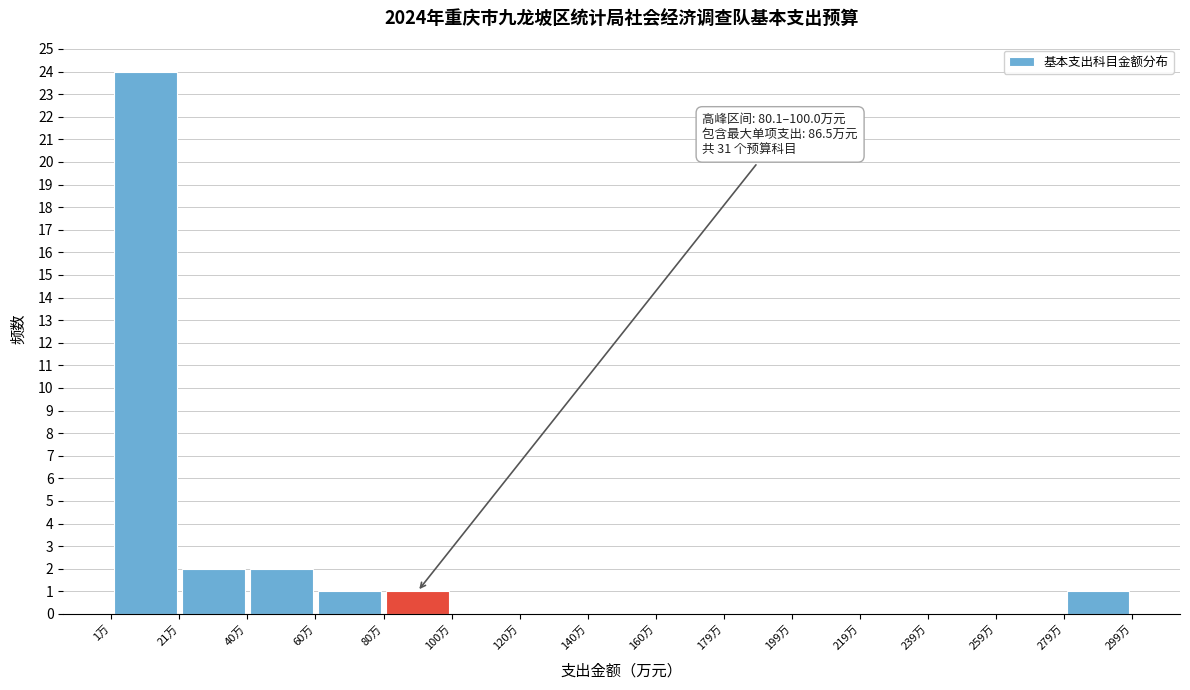

Over which range of the x-axis is the bar tallest?

0 to 20